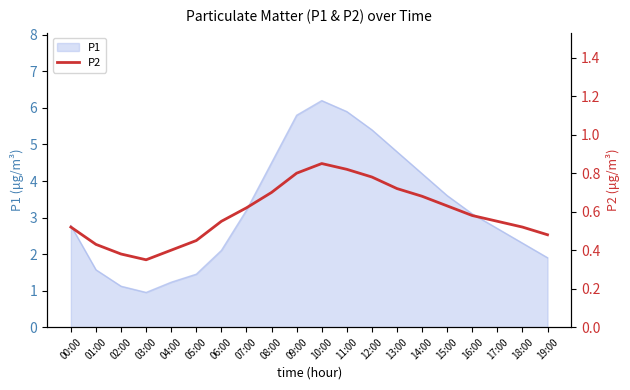

Does the chart have visible grid lines?

No